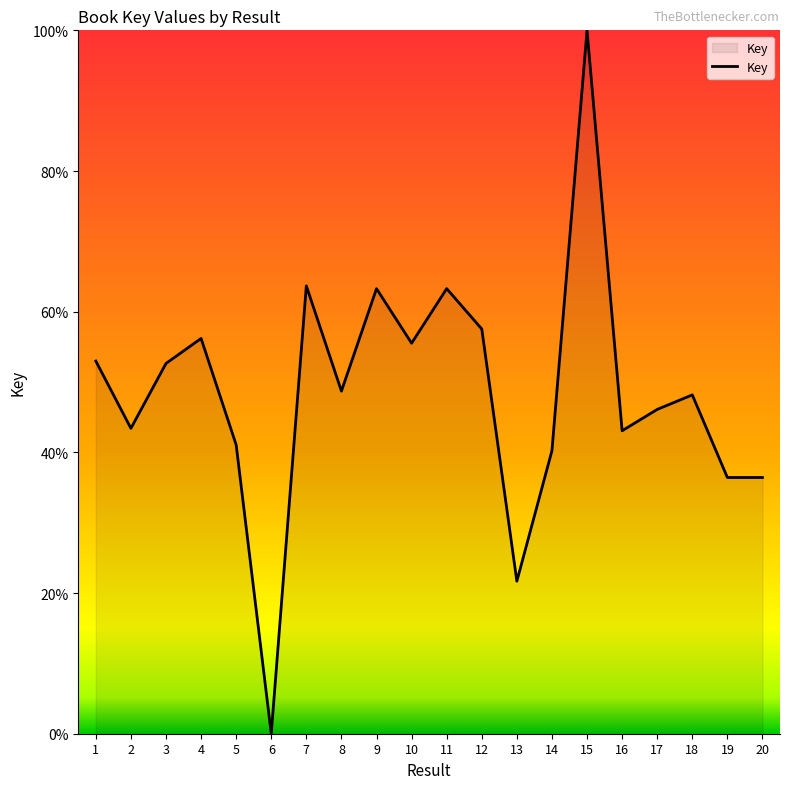

Which label corresponds to the largest value in the chart?

15